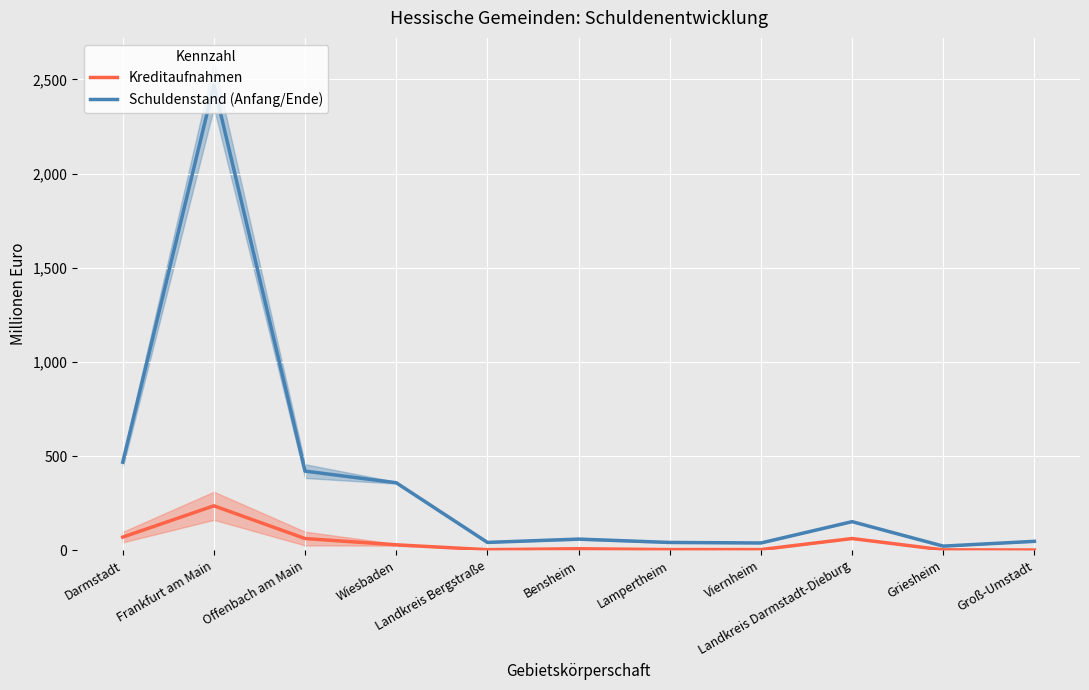

Is the value of Schuldenstand (Anfang/Ende) at Landkreis Bergstraße greater than the value of Kreditaufnahmen at Lampertheim?

Yes